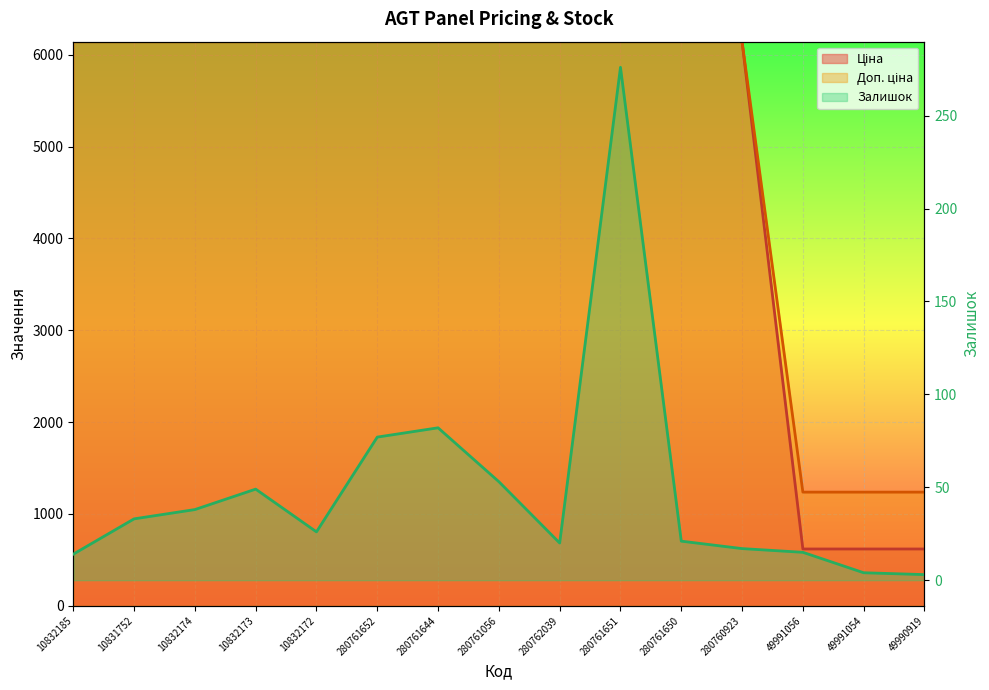

The Залишок series shows 33.0 at 10831752. True or false?

True